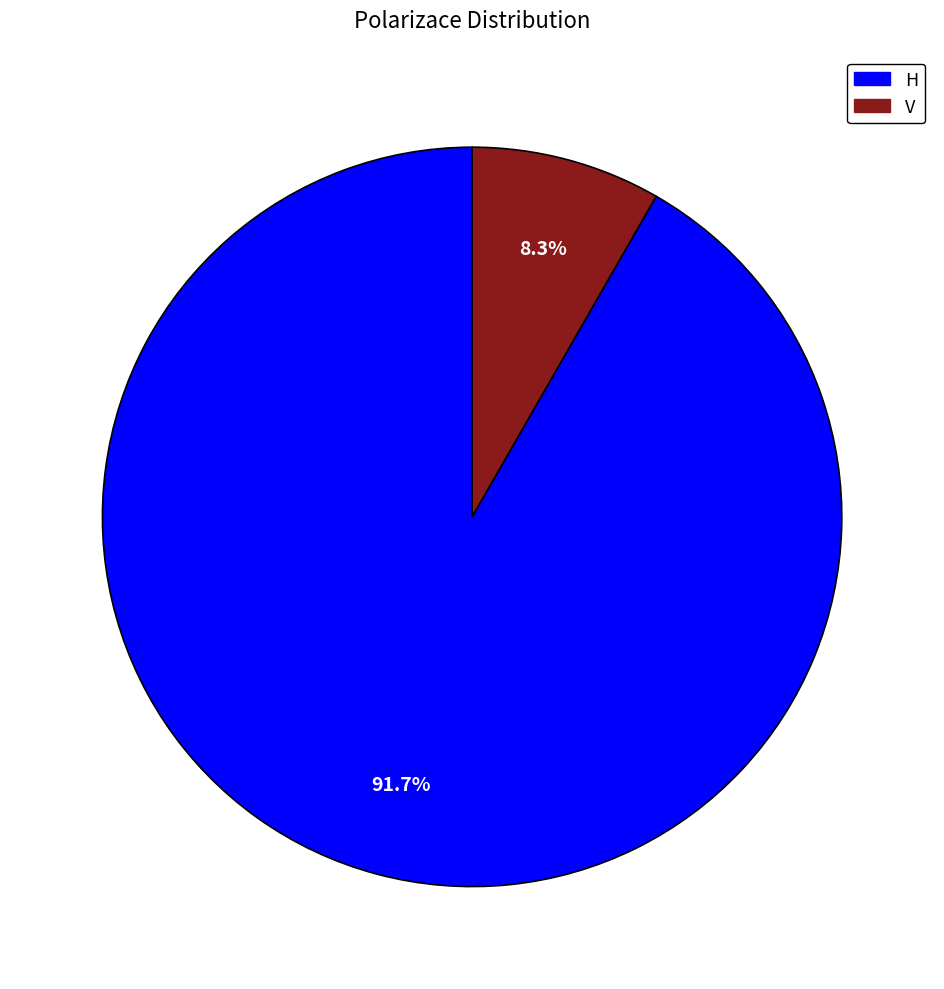

To the nearest percent, what is the difference between the H and V slice percentages?

83%